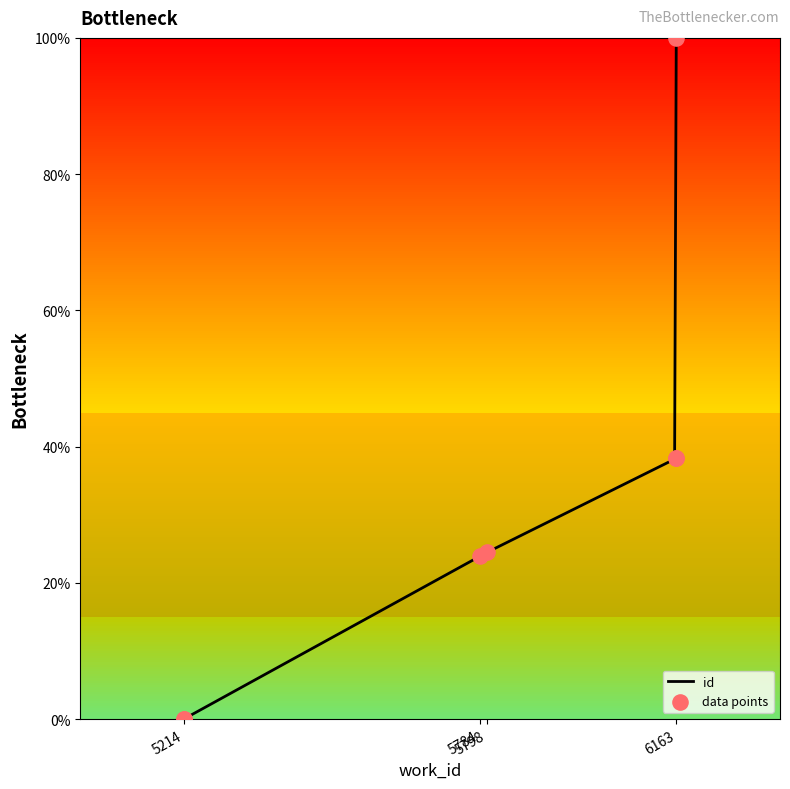

What is the change in value from 5784 to 6163?

+14.4